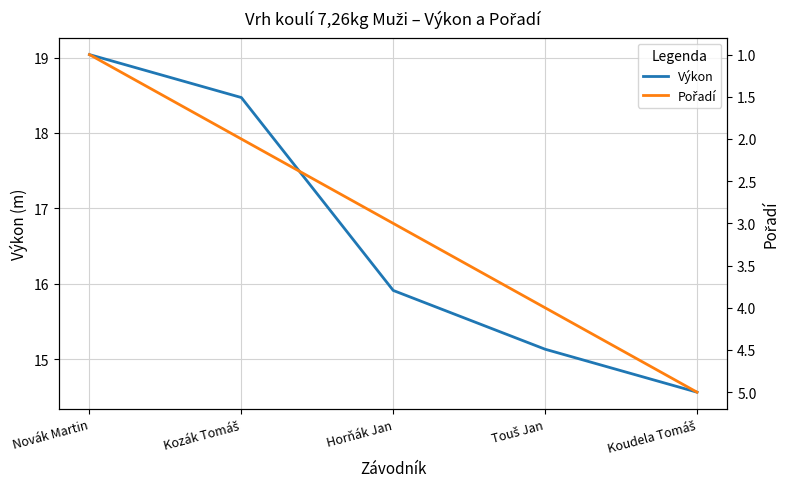

List the labels in order of Výkon value, largest first.

Novák Martin, Kozák Tomáš, Horňák Jan, Touš Jan, Koudela Tomáš